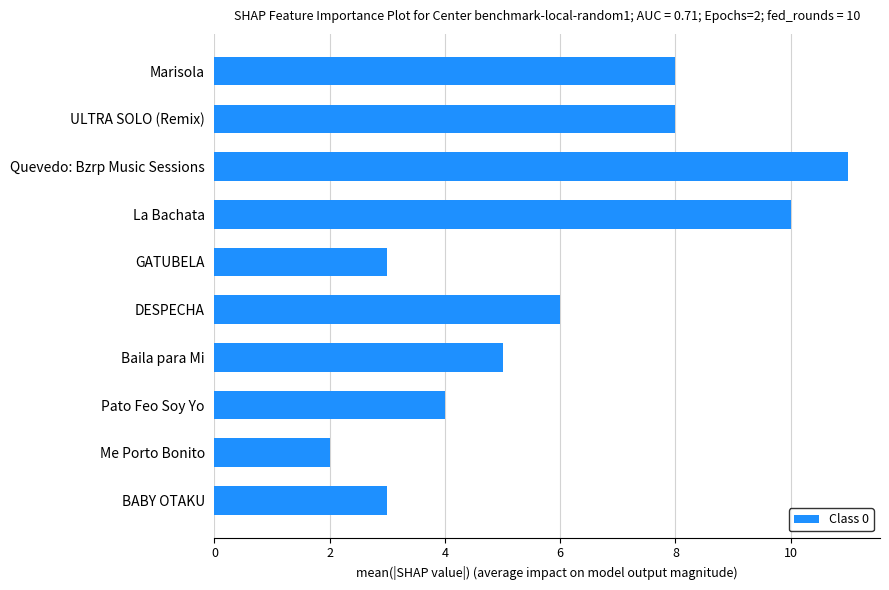

What is the difference between the maximum and second lowest values?

8